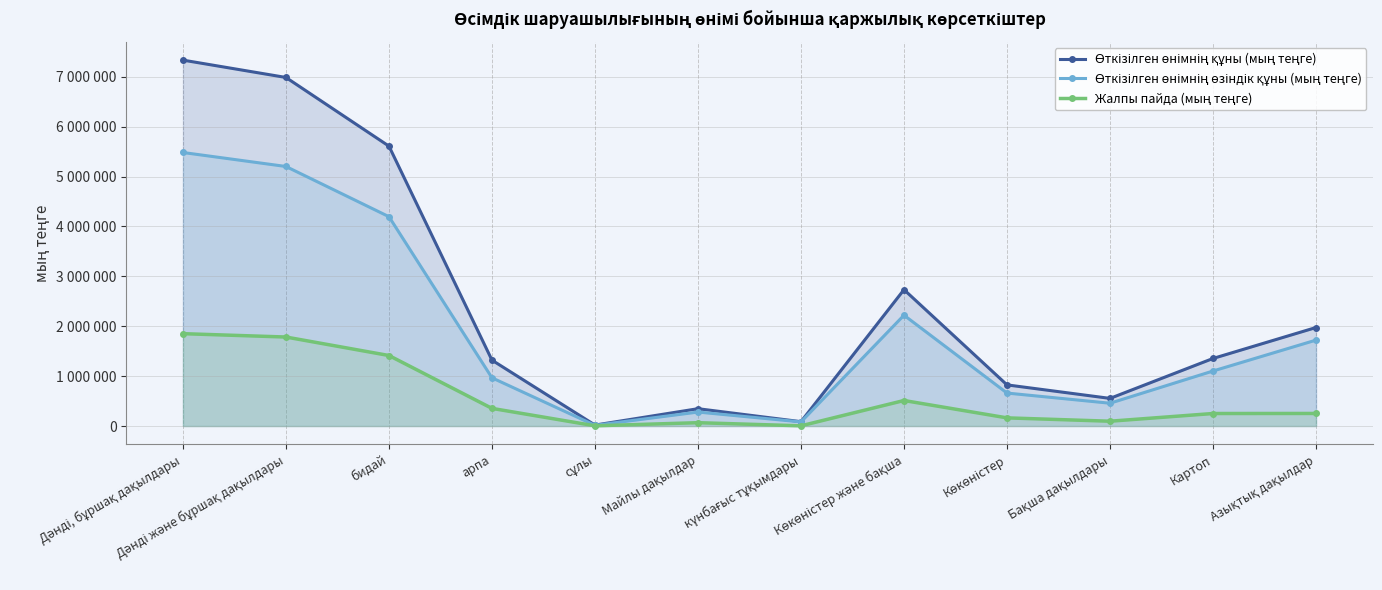

Where is Өткізілген өнімнің құны (мың теңге) nearest to the value 3675704?

Көкөністер және бақша